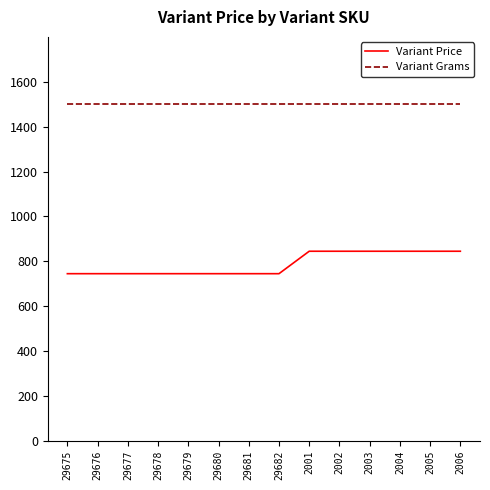

Reading left to right, transcribe all the data shown in this chart.

Variant Price: 29675=745	29676=745	29677=745	29678=745	29679=745	29680=745	29681=745	29682=745	2001=845	2002=845	2003=845	2004=845	2005=845	2006=845
Variant Grams: 29675=1500	29676=1500	29677=1500	29678=1500	29679=1500	29680=1500	29681=1500	29682=1500	2001=1500	2002=1500	2003=1500	2004=1500	2005=1500	2006=1500